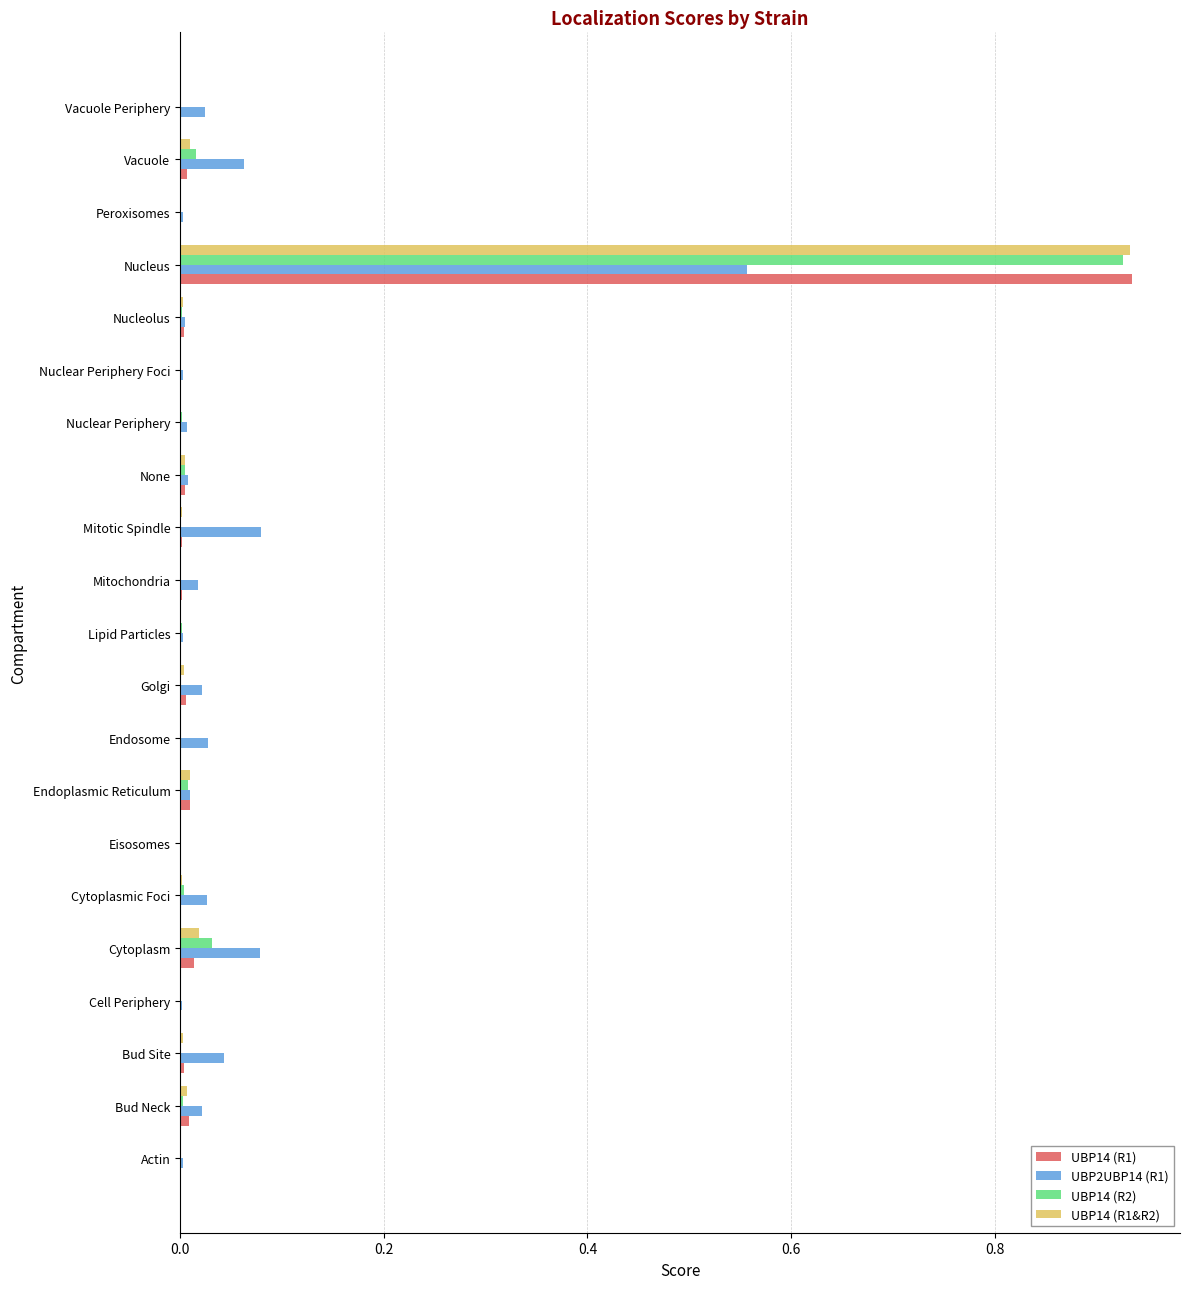

Is it true that UBP14 (R1) equals 0.0 at Eisosomes?

True